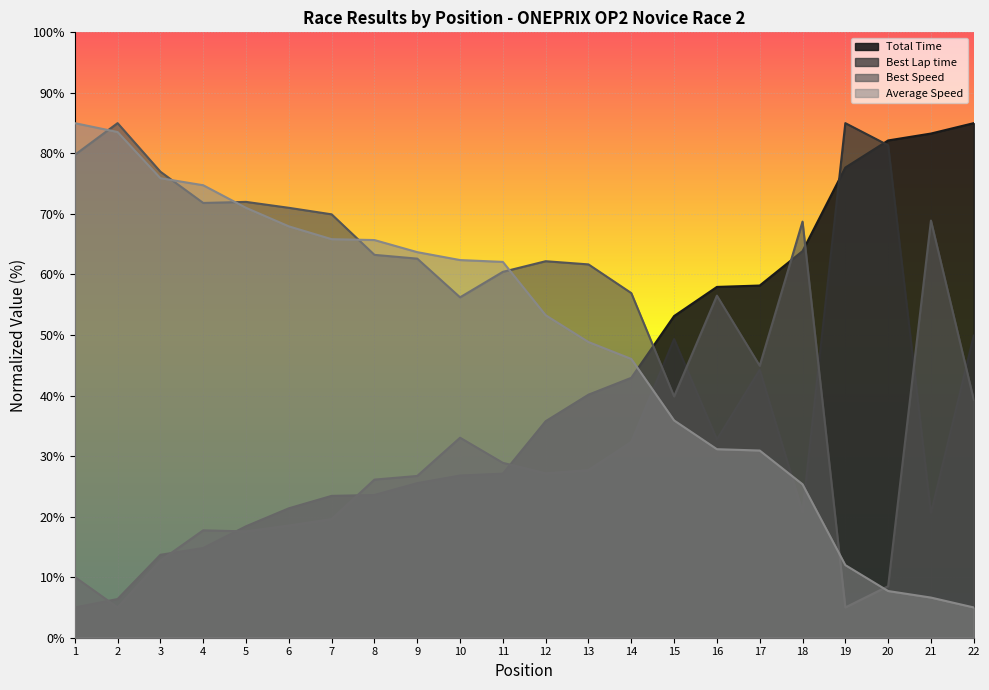

Is the value of Best Speed at 4 greater than the value of Average Speed at 1?

No